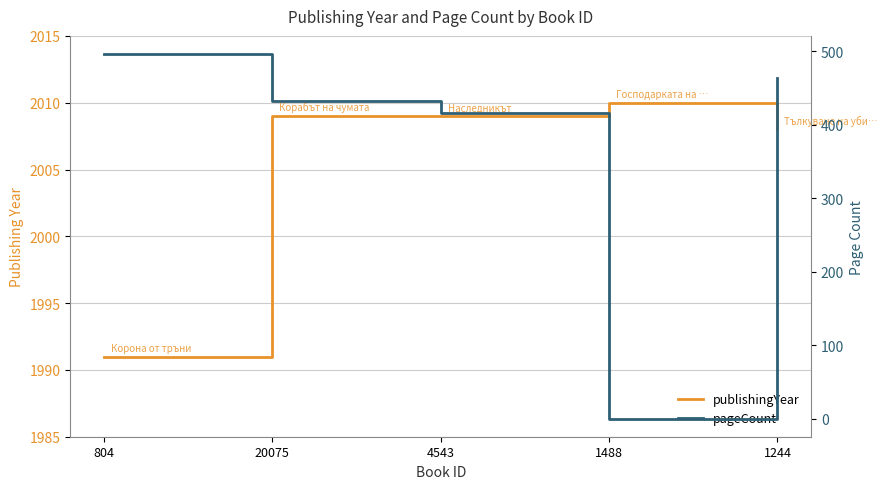

Count the number of categories in the chart.

5